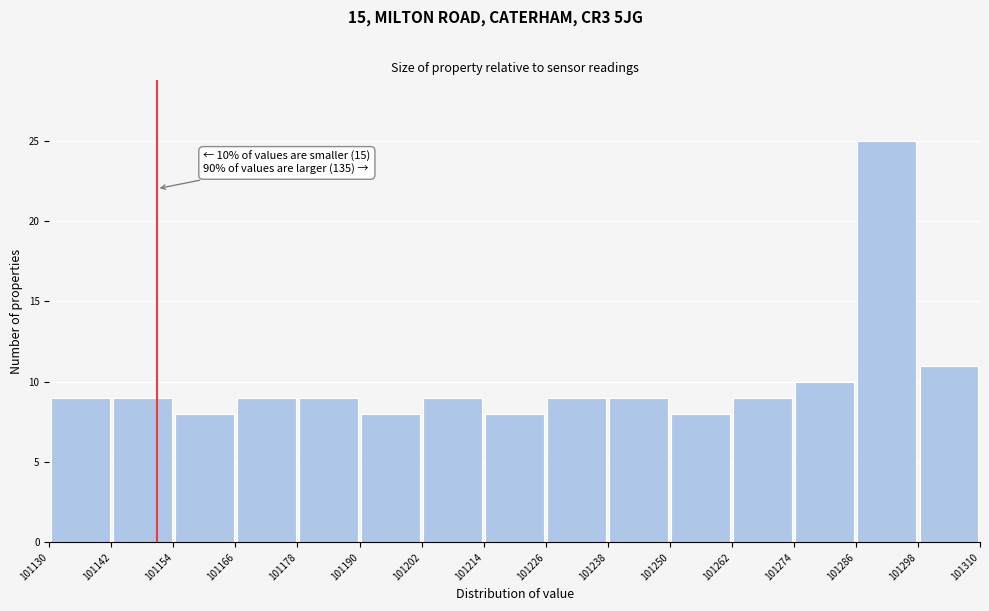

Over which range of the x-axis is the bar tallest?

101286 to 101298